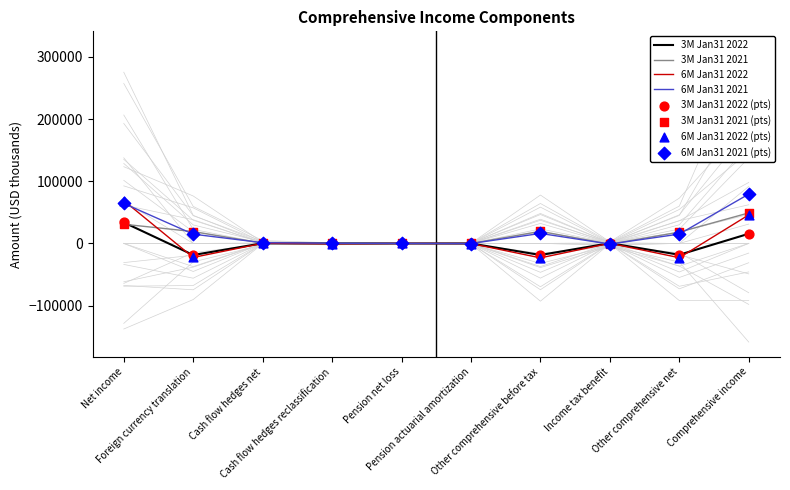

What are all the series names shown in the legend?

3M Jan31 2022, 3M Jan31 2021, 6M Jan31 2022, 6M Jan31 2021